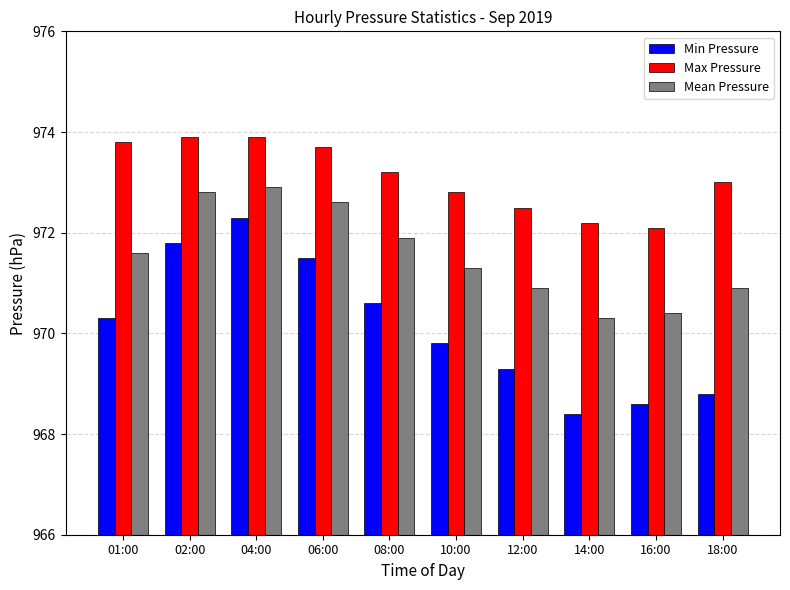

What is the sum of the Mean Pressure values at 01:00 and 10:00?

1942.9